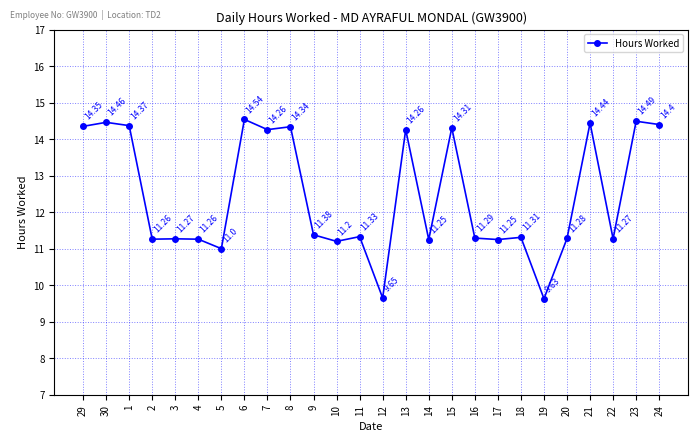

Between 23 and 21, which is larger?

23